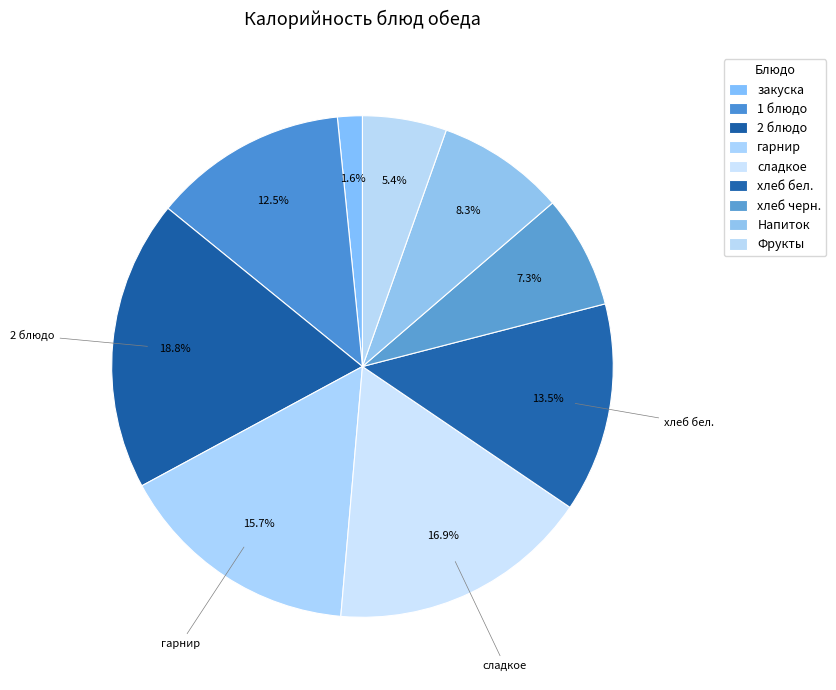

How many segments does this pie chart have?

9